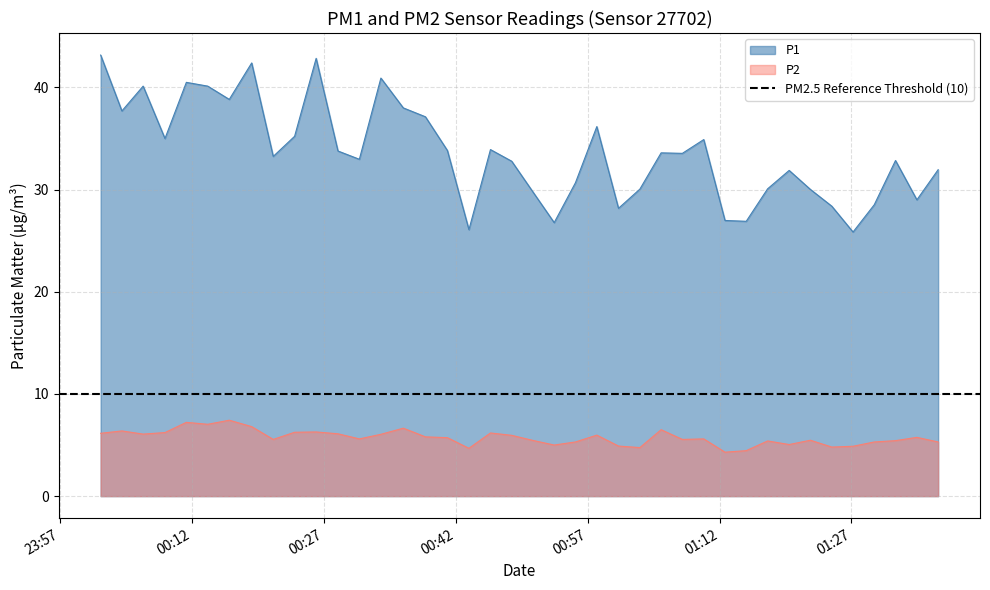

True or false: P2 and P1 intersect in this chart.

False